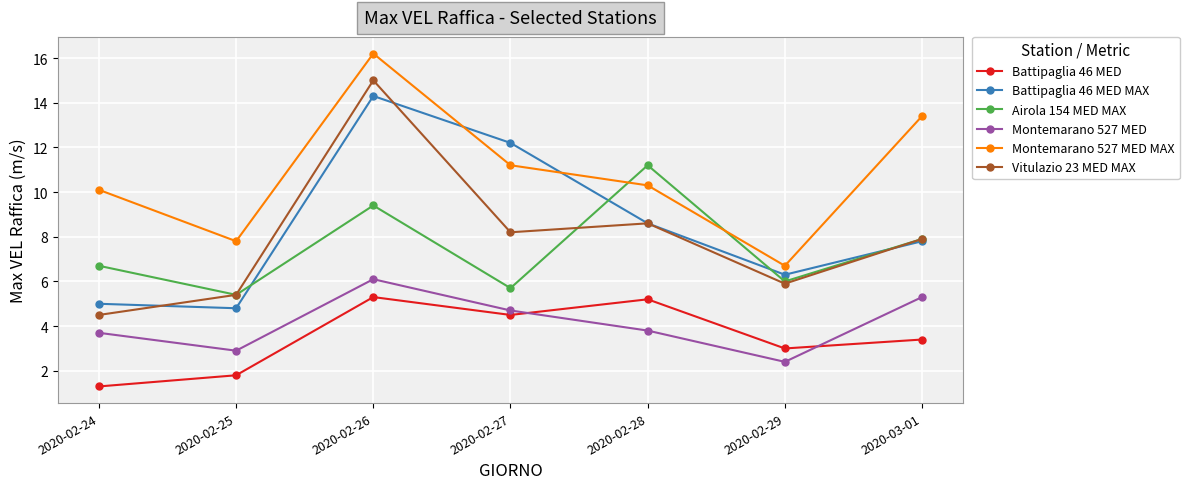

What is the smallest value displayed?

1.3